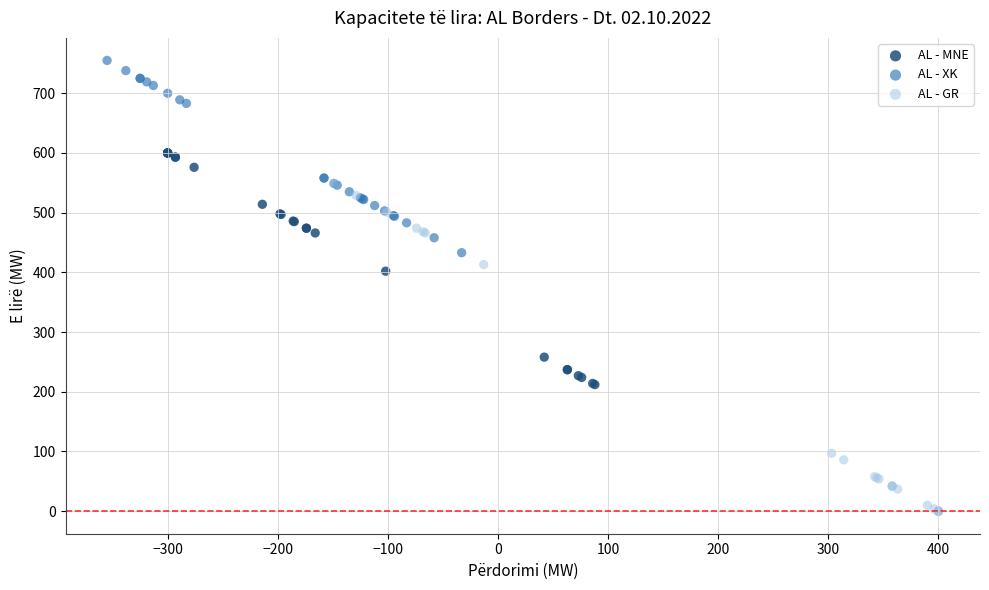

Which series reaches the minimum Y coordinate?

AL - GR